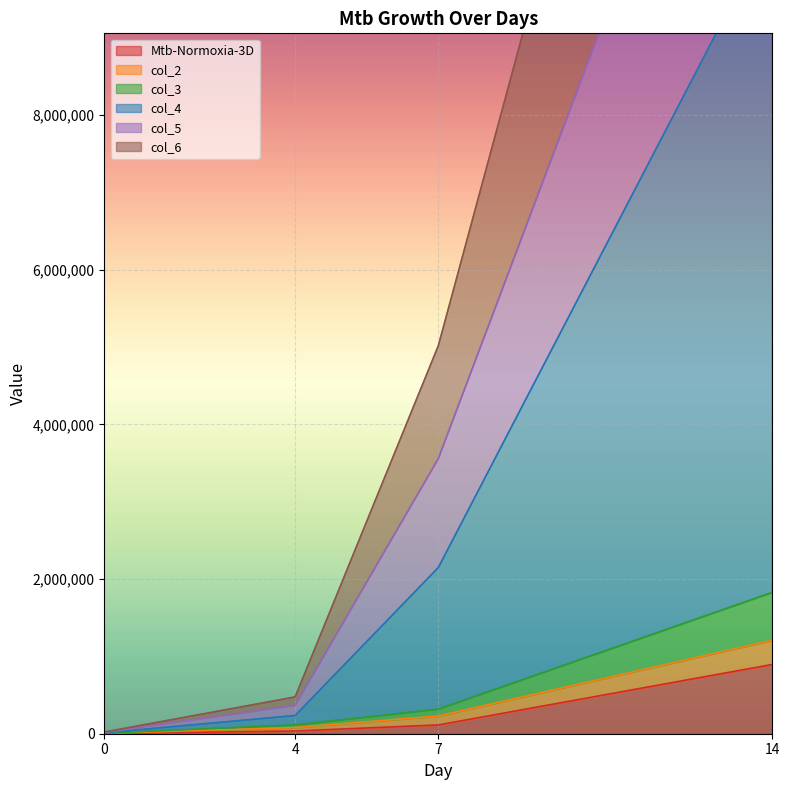

True or false: Mtb-Normoxia-3D has more than 2 interior local peaks.

False